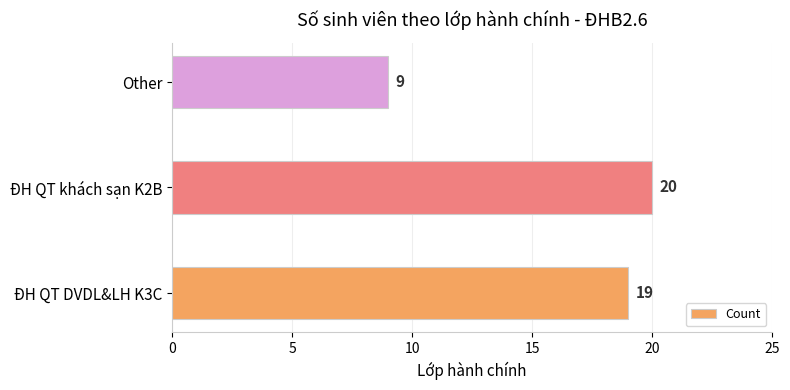

What value does the data have at ĐH QT DVDL&LH K3C, to the nearest 5?

20